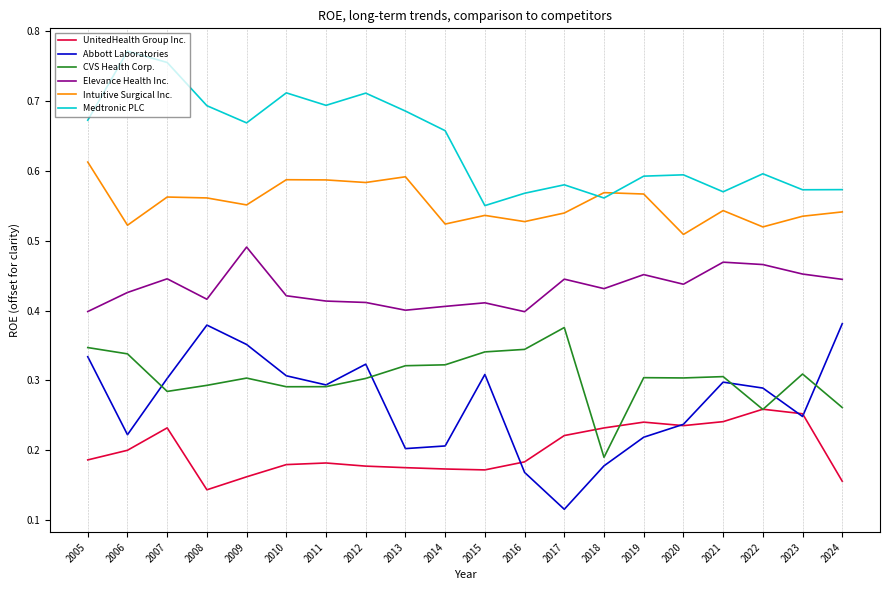

True or false: Medtronic PLC and UnitedHealth Group Inc. intersect in this chart.

False